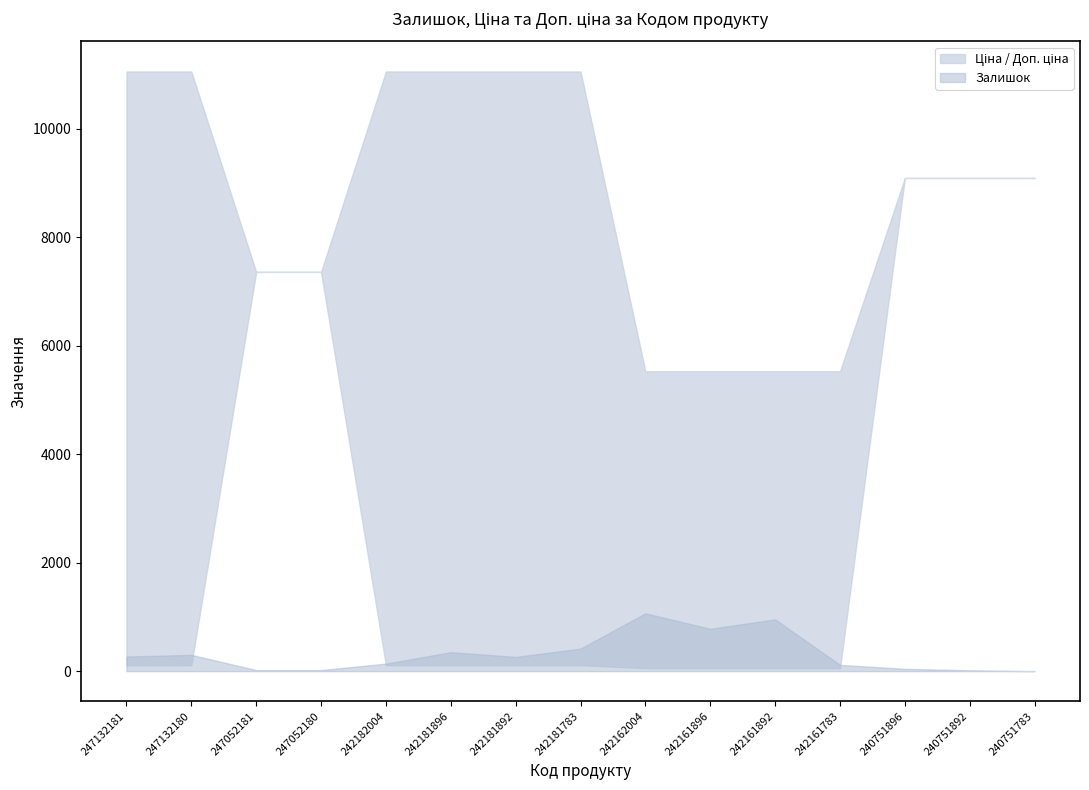

At which label does Залишок reach its minimum?

240751783